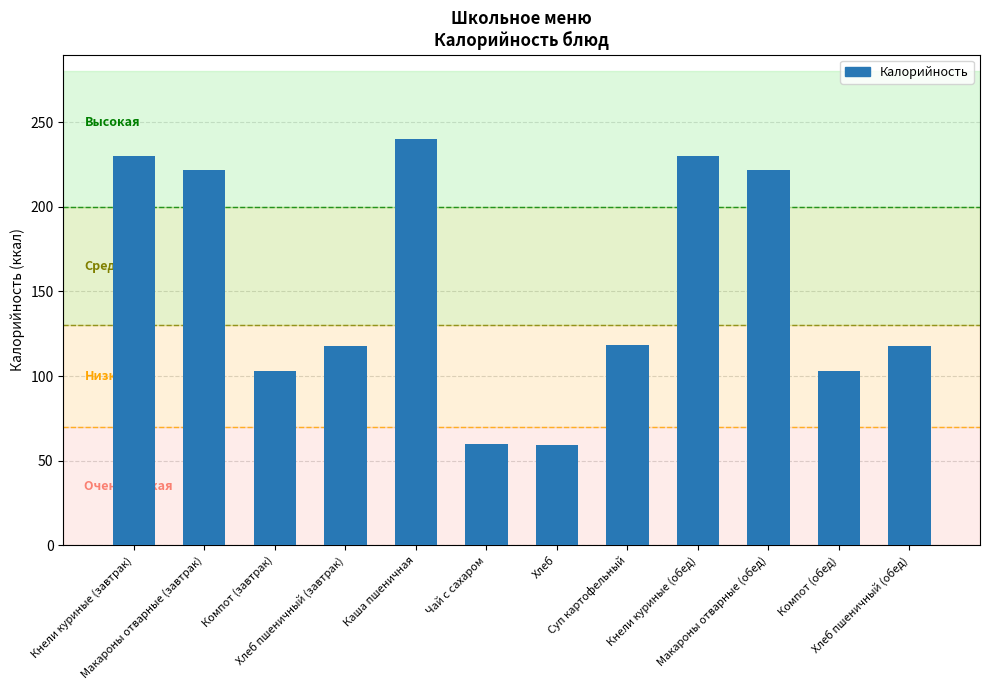

What is the smallest value displayed?

59.0